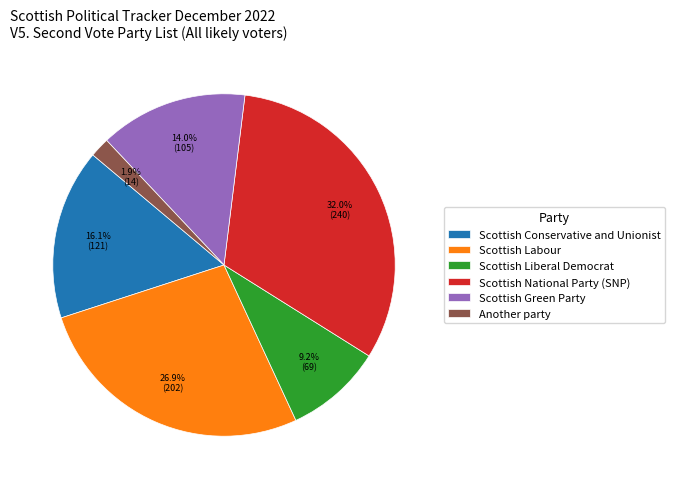

Rank the categories by value from lowest to highest.

Another party, Scottish Liberal Democrat, Scottish Green Party, Scottish Conservative and Unionist, Scottish Labour, Scottish National Party (SNP)